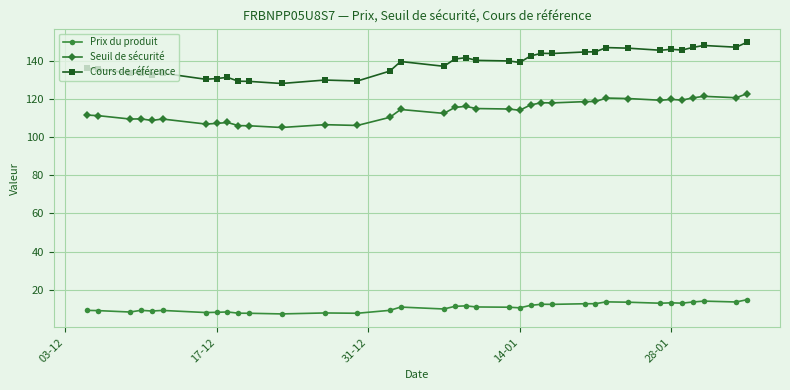

What is the value of the Prix du produit point at the 33rd from the left?

13.6